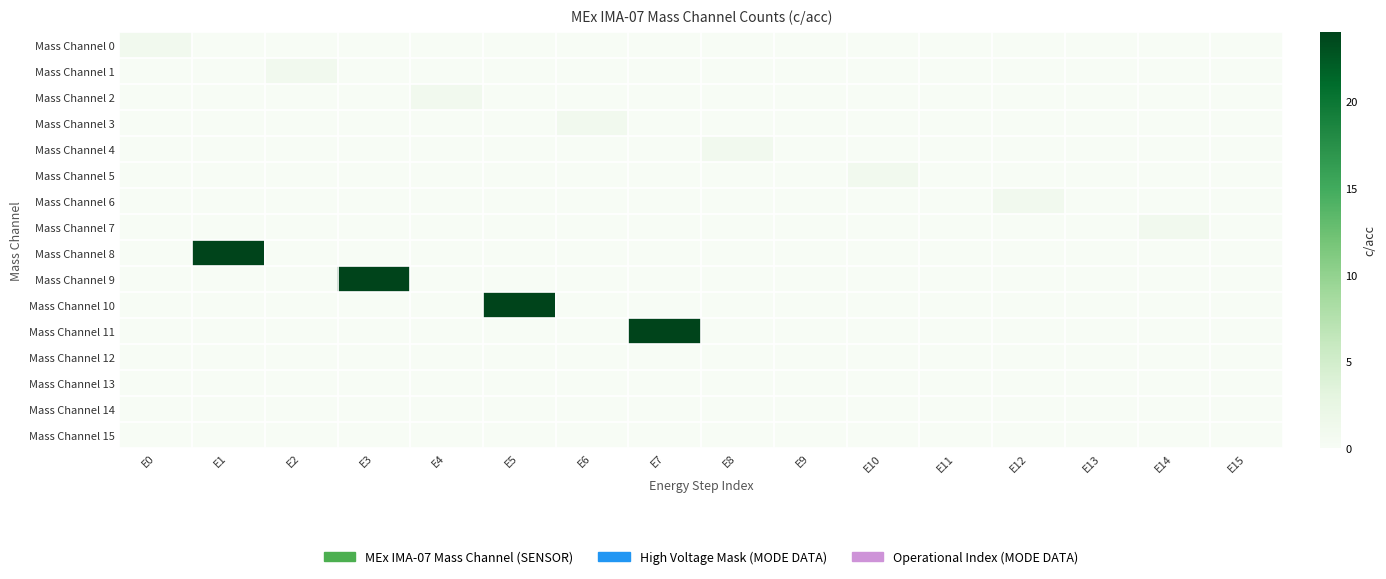

Reading left to right, extract all data points from this chart.

Mass Channel 0: E0=1	E1=0	E2=0	E3=0	E4=0	E5=0	E6=0	E7=0	E8=0	E9=0	E10=0	E11=0	E12=0	E13=0	E14=0	E15=0
Mass Channel 1: E0=0	E1=0	E2=1	E3=0	E4=0	E5=0	E6=0	E7=0	E8=0	E9=0	E10=0	E11=0	E12=0	E13=0	E14=0	E15=0
Mass Channel 2: E0=0	E1=0	E2=0	E3=0	E4=1	E5=0	E6=0	E7=0	E8=0	E9=0	E10=0	E11=0	E12=0	E13=0	E14=0	E15=0
Mass Channel 3: E0=0	E1=0	E2=0	E3=0	E4=0	E5=0	E6=1	E7=0	E8=0	E9=0	E10=0	E11=0	E12=0	E13=0	E14=0	E15=0
Mass Channel 4: E0=0	E1=0	E2=0	E3=0	E4=0	E5=0	E6=0	E7=0	E8=1	E9=0	E10=0	E11=0	E12=0	E13=0	E14=0	E15=0
Mass Channel 5: E0=0	E1=0	E2=0	E3=0	E4=0	E5=0	E6=0	E7=0	E8=0	E9=0	E10=1	E11=0	E12=0	E13=0	E14=0	E15=0
Mass Channel 6: E0=0	E1=0	E2=0	E3=0	E4=0	E5=0	E6=0	E7=0	E8=0	E9=0	E10=0	E11=0	E12=1	E13=0	E14=0	E15=0
Mass Channel 7: E0=0	E1=0	E2=0	E3=0	E4=0	E5=0	E6=0	E7=0	E8=0	E9=0	E10=0	E11=0	E12=0	E13=0	E14=1	E15=0
Mass Channel 8: E0=0	E1=24	E2=0	E3=0	E4=0	E5=0	E6=0	E7=0	E8=0	E9=0	E10=0	E11=0	E12=0	E13=0	E14=0	E15=0
Mass Channel 9: E0=0	E1=0	E2=0	E3=24	E4=0	E5=0	E6=0	E7=0	E8=0	E9=0	E10=0	E11=0	E12=0	E13=0	E14=0	E15=0
Mass Channel 10: E0=0	E1=0	E2=0	E3=0	E4=0	E5=24	E6=0	E7=0	E8=0	E9=0	E10=0	E11=0	E12=0	E13=0	E14=0	E15=0
Mass Channel 11: E0=0	E1=0	E2=0	E3=0	E4=0	E5=0	E6=0	E7=24	E8=0	E9=0	E10=0	E11=0	E12=0	E13=0	E14=0	E15=0
Mass Channel 12: E0=0	E1=0	E2=0	E3=0	E4=0	E5=0	E6=0	E7=0	E8=0	E9=0	E10=0	E11=0	E12=0	E13=0	E14=0	E15=0
Mass Channel 13: E0=0	E1=0	E2=0	E3=0	E4=0	E5=0	E6=0	E7=0	E8=0	E9=0	E10=0	E11=0	E12=0	E13=0	E14=0	E15=0
Mass Channel 14: E0=0	E1=0	E2=0	E3=0	E4=0	E5=0	E6=0	E7=0	E8=0	E9=0	E10=0	E11=0	E12=0	E13=0	E14=0	E15=0
Mass Channel 15: E0=0	E1=0	E2=0	E3=0	E4=0	E5=0	E6=0	E7=0	E8=0	E9=0	E10=0	E11=0	E12=0	E13=0	E14=0	E15=0